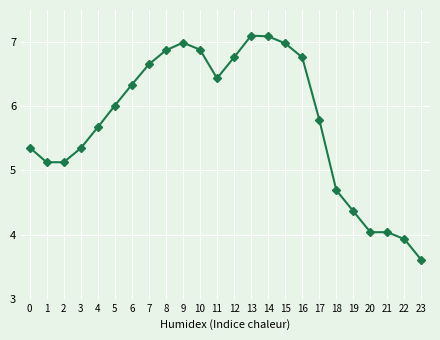

What is the minimum value shown in the chart?

3.6